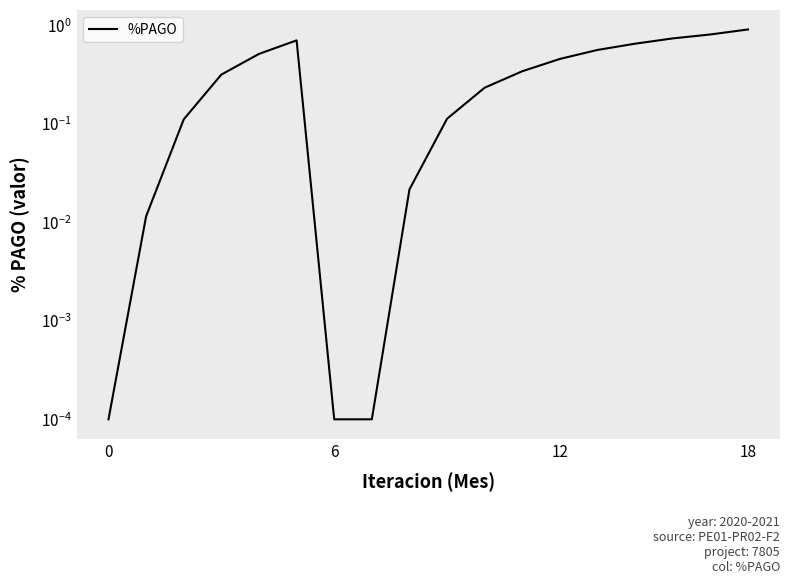

Reading left to right, list all the values displayed in this chart.

0.0	0.0	0.1	0.3	0.5	0.7	0.0	0.0	0.0	0.1	0.2	0.3	0.5	0.6	0.6	0.7	0.8	0.9